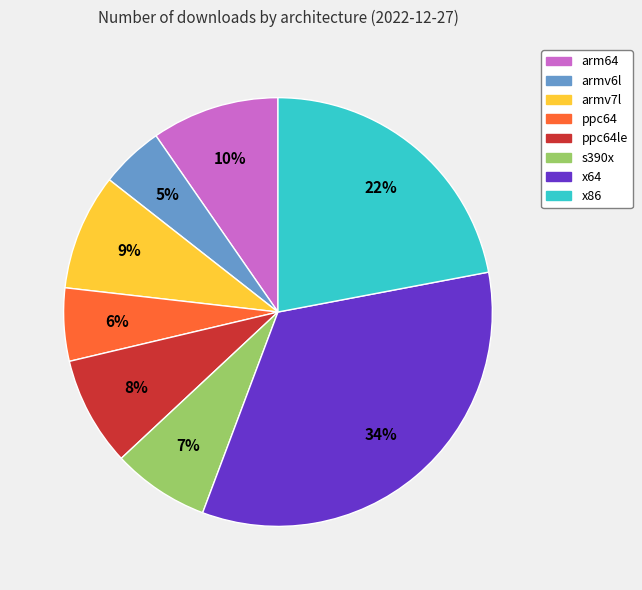

To the nearest percent, what is the average slice percentage?

12%